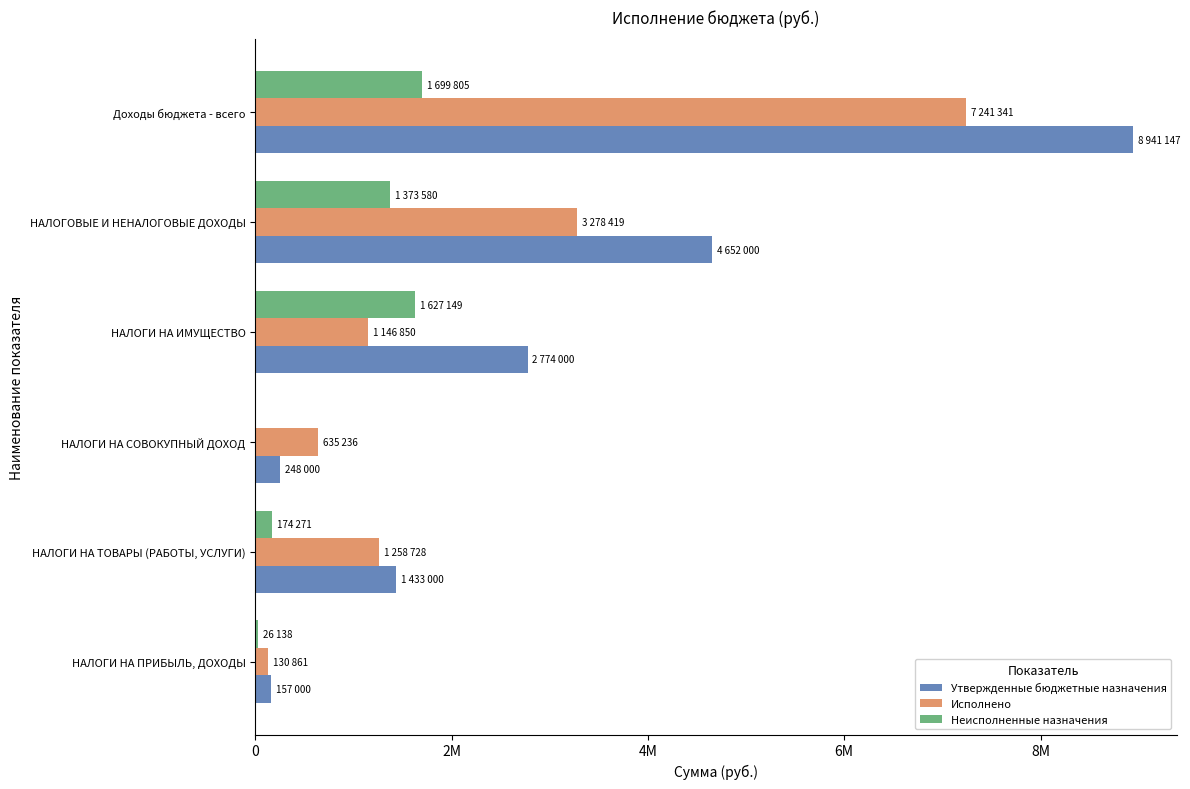

Does the chart contain any negative values?

No